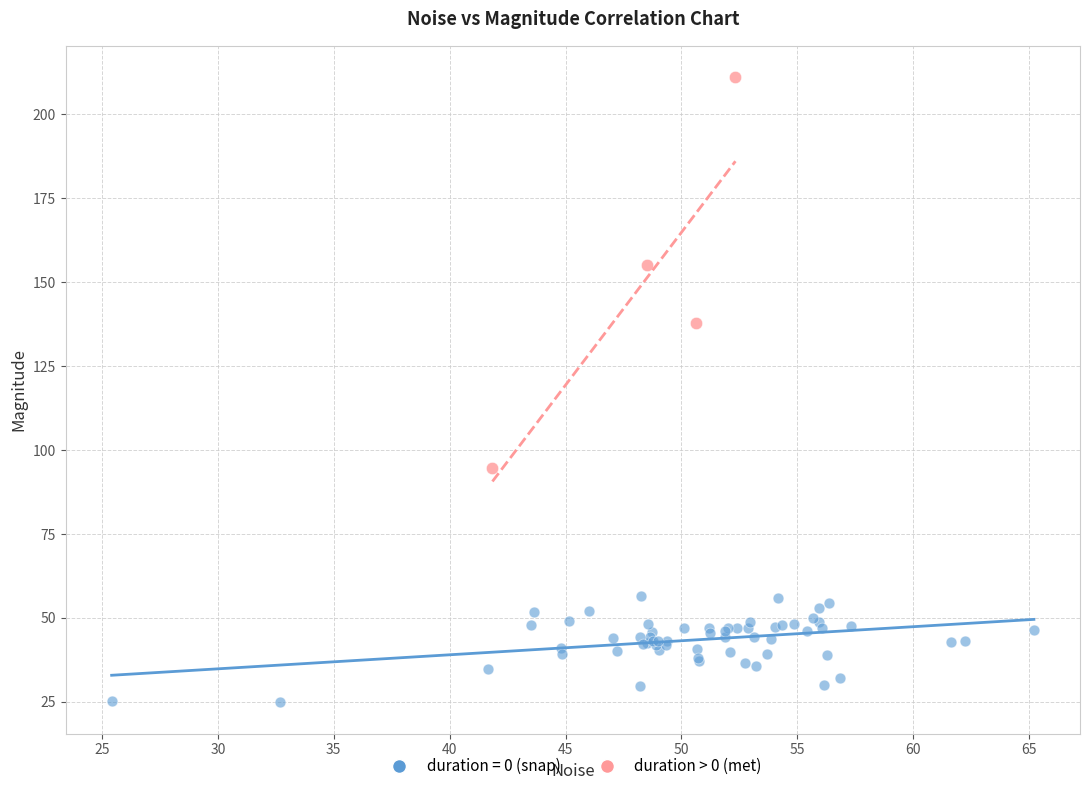

Which series reaches the maximum Y coordinate?

duration > 0 (met)